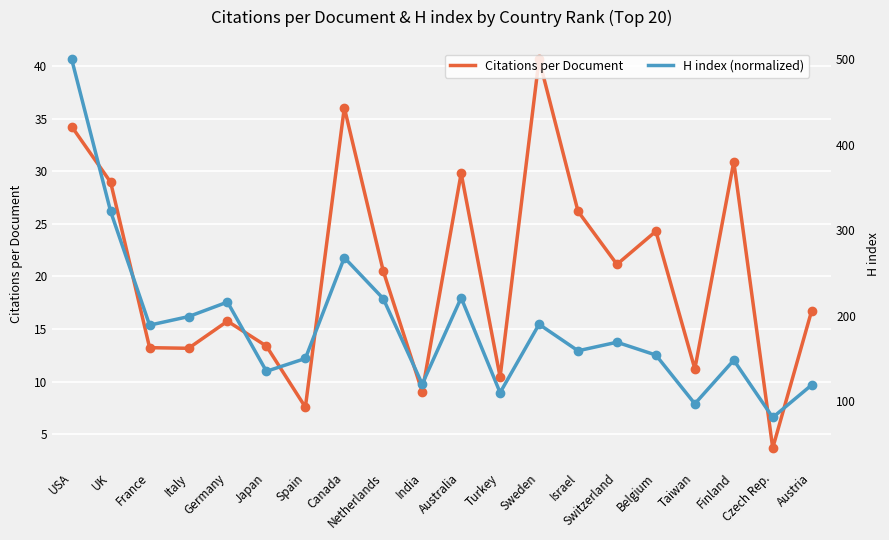

How many data points in Citations per Document are less than 20?

10